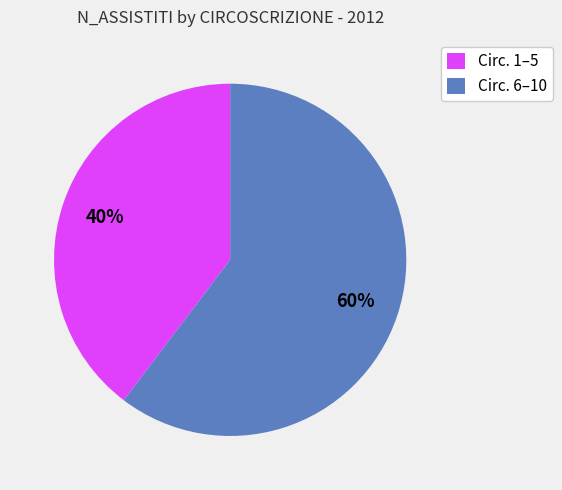

To the nearest percent, what is the combined percentage of Circ. 6–10 and Circ. 1–5?

100%